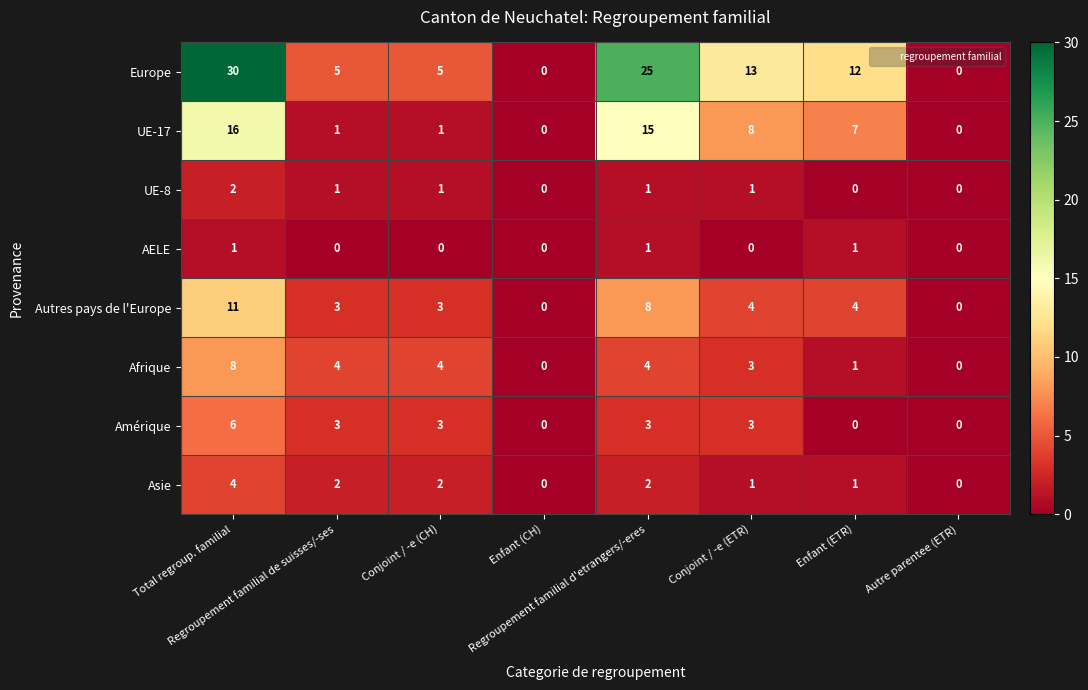

What is the sum of all UE-17 values?

48